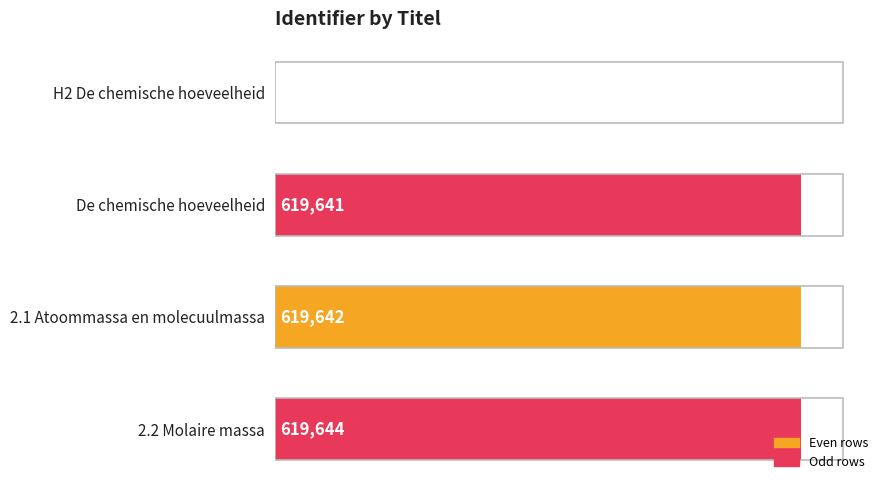

Which has a higher value, 2.1 Atoommassa en molecuulmassa or H2 De chemische hoeveelheid?

2.1 Atoommassa en molecuulmassa